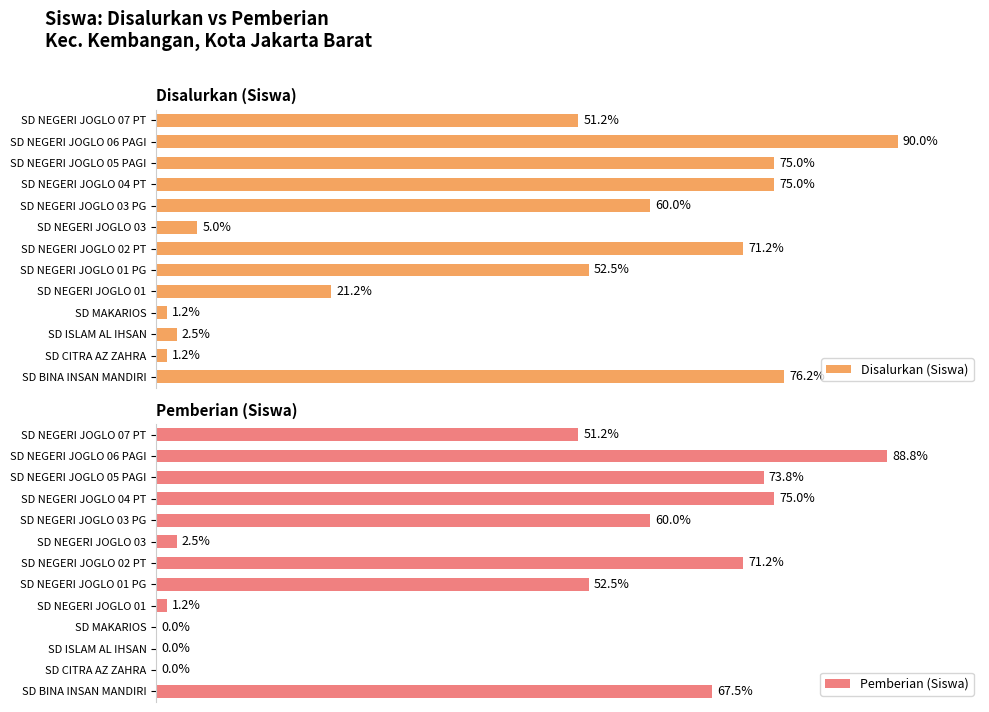

Rank the series by their average value, from highest to lowest.

Disalurkan (Siswa), Pemberian (Siswa)